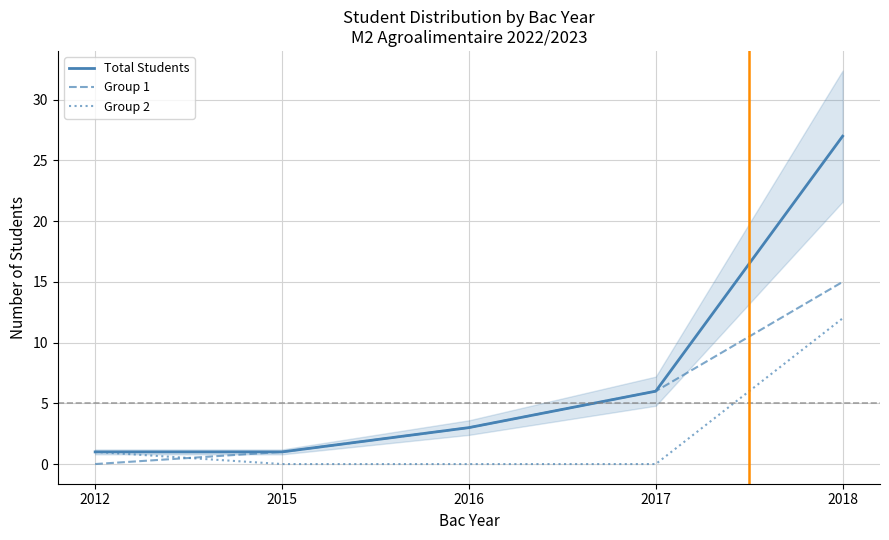

What is the average value of the Group 1 series?

5